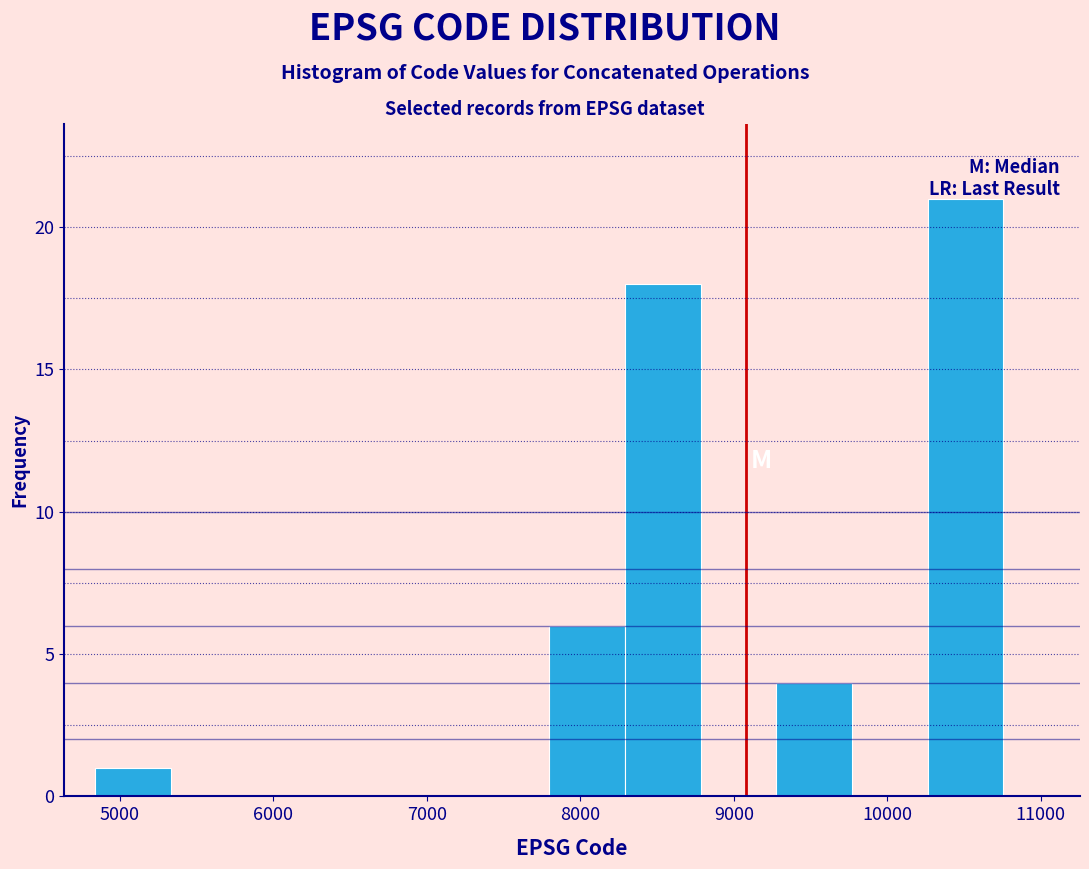

What is the height of the bar covering 4800 to 5300 on the x-axis? Neither the bar edges nor the heights are printed on the chart, so give them approximately, as read against the axes.

1